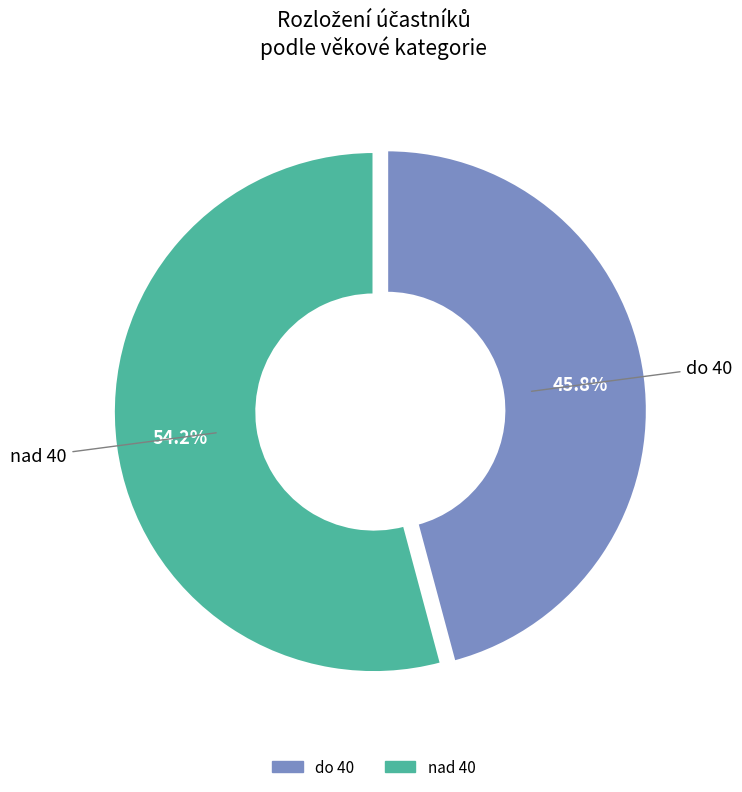

How many segments does this pie chart have?

2